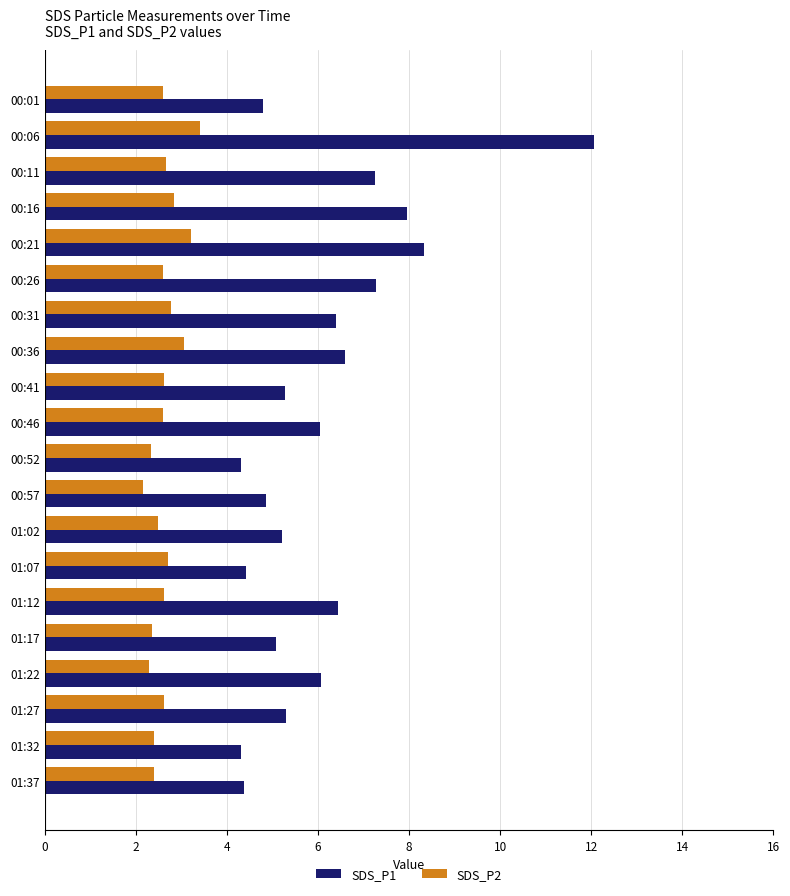

What is the average value of the SDS_P2 series?

2.6